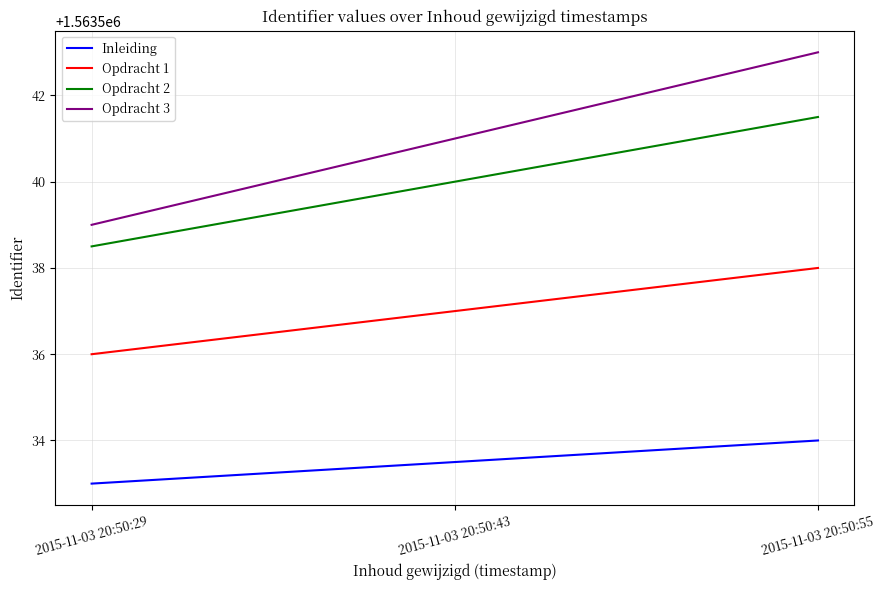

What is the sum of the Opdracht 2 values at 2015-11-03 20:50:43 and 2015-11-03 20:50:55?

3127081.5